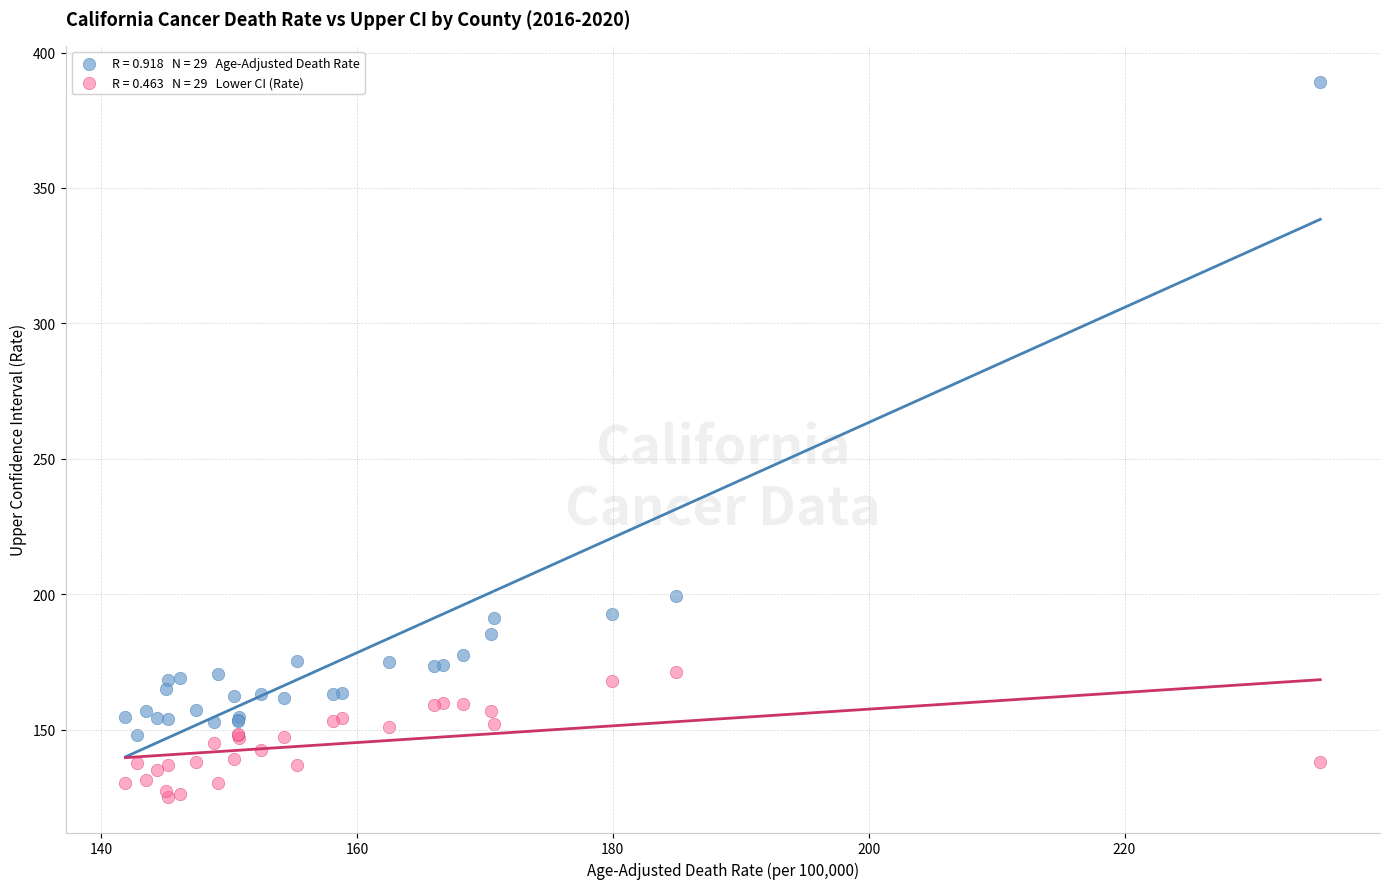

Across all series, what Y value is closest to 257?

199.5